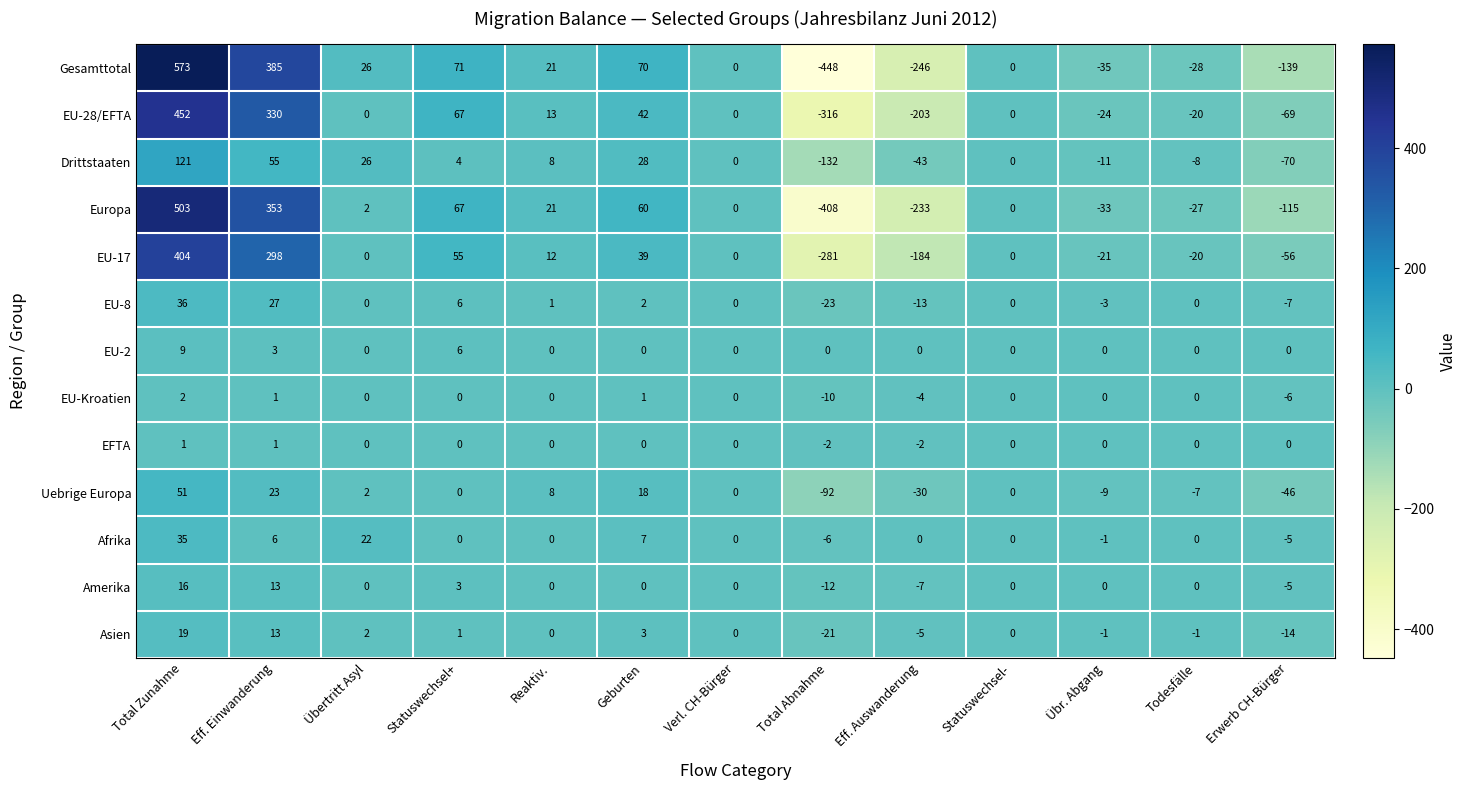

What is the difference between the highest and lowest values at Übertritt Asyl?

26